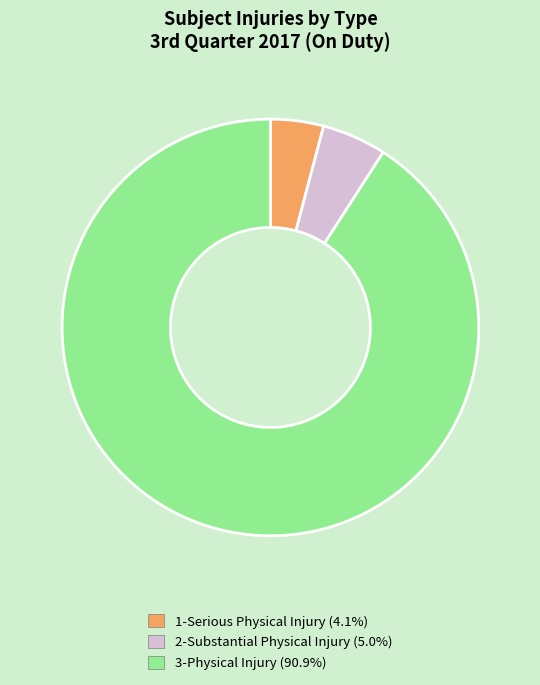

Rank the categories by value from lowest to highest.

1-Serious Physical Injury, 2-Substantial Physical Injury, 3-Physical Injury